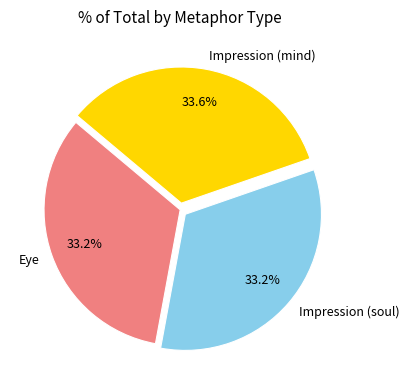

Combined, what portion of the pie is Eye and Impression (soul)?

66.4%